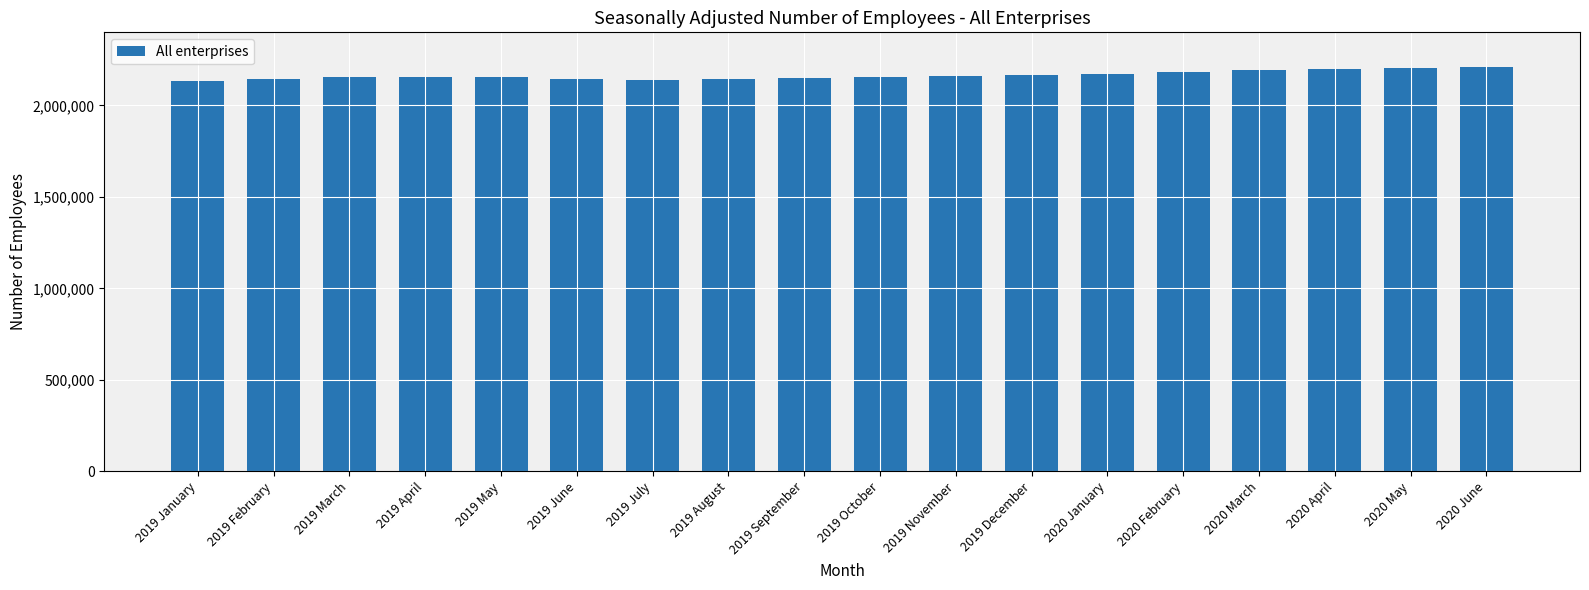

What is the label of the 12th bar from the left?

2019 December